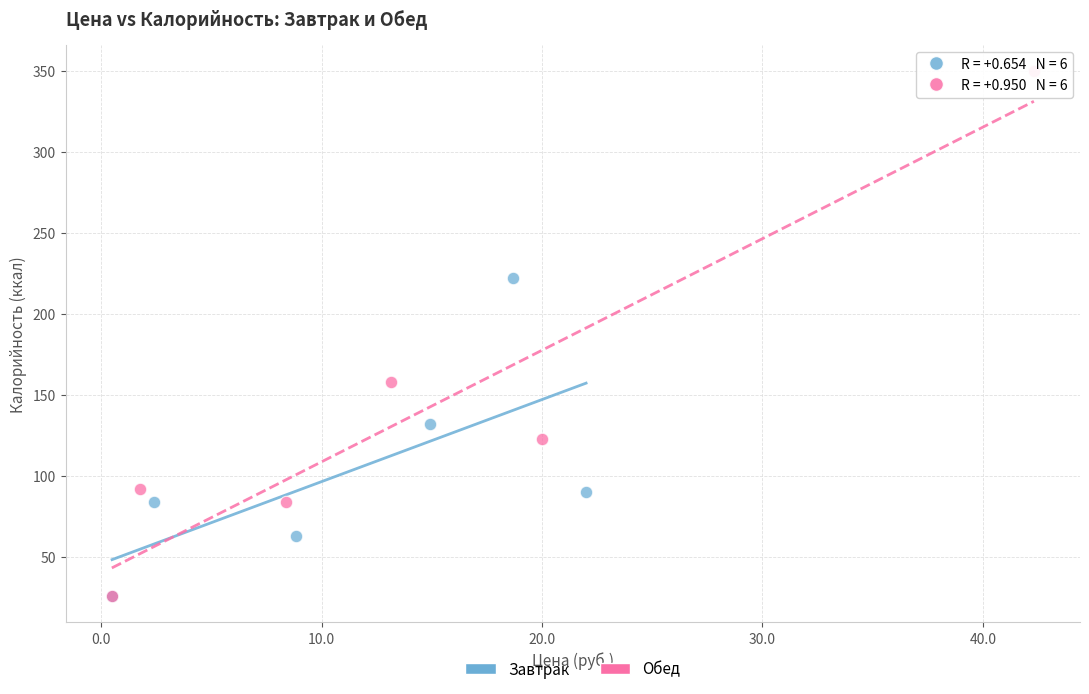

Which series reaches the maximum Y coordinate?

Обед